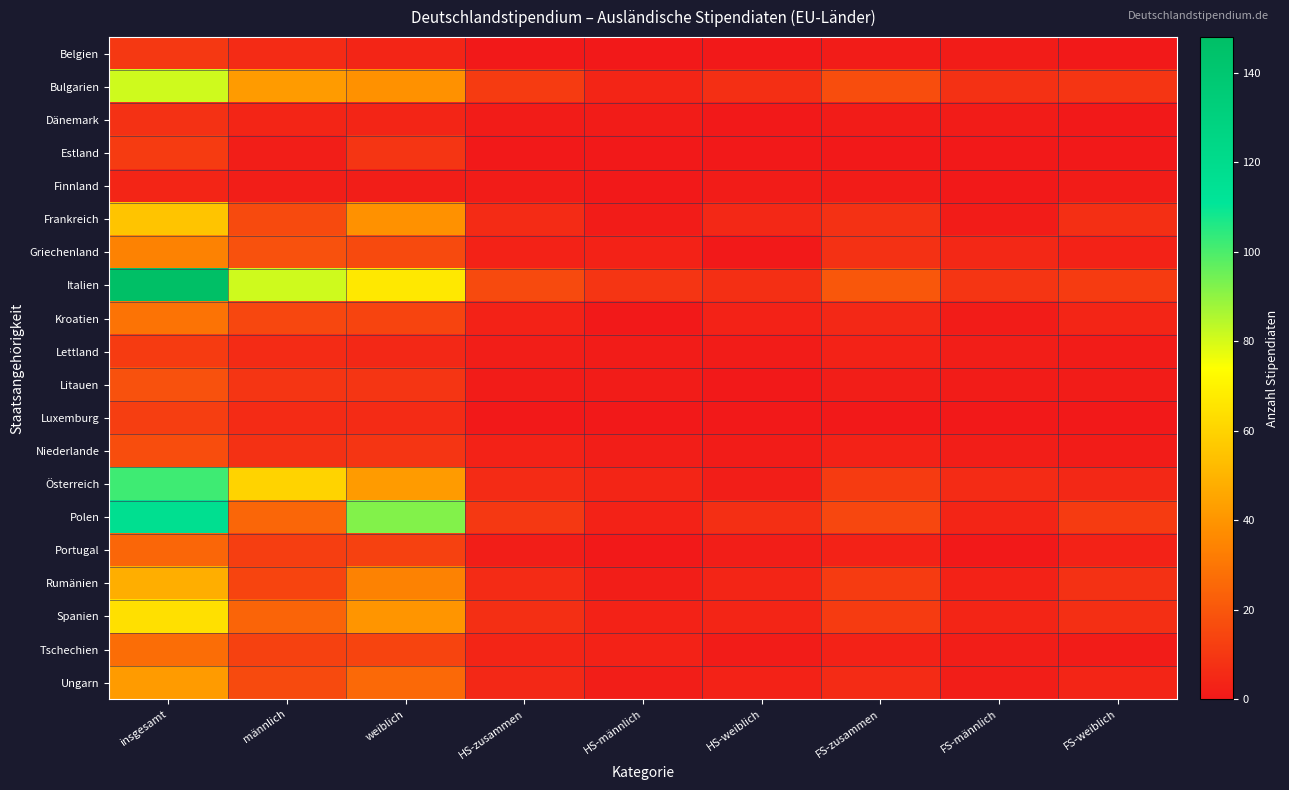

Count the number of data series in this chart.

20